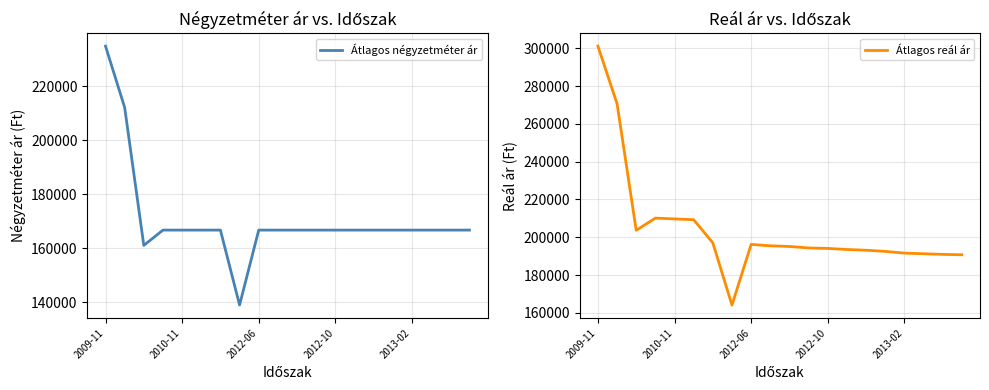

Which series changed the most between 13 and 18?

Átlagos reál ár